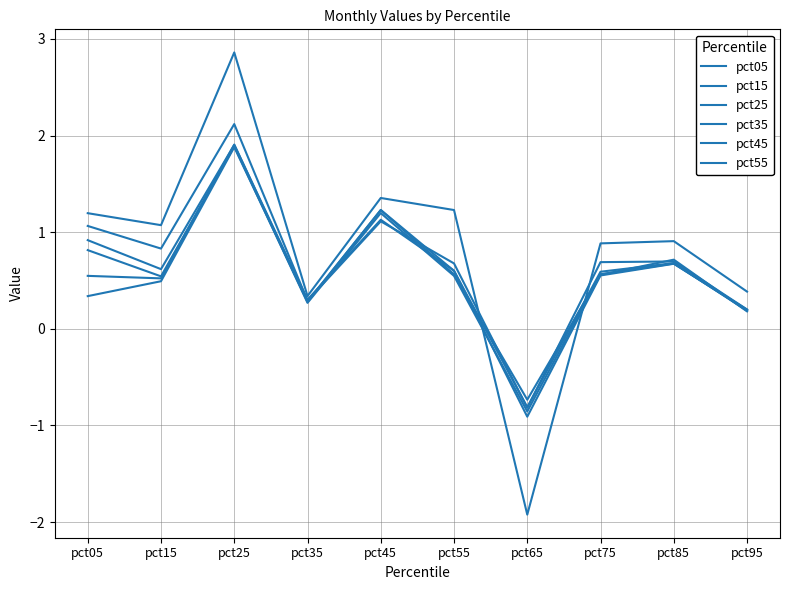

How many categories are shown in the chart?

10